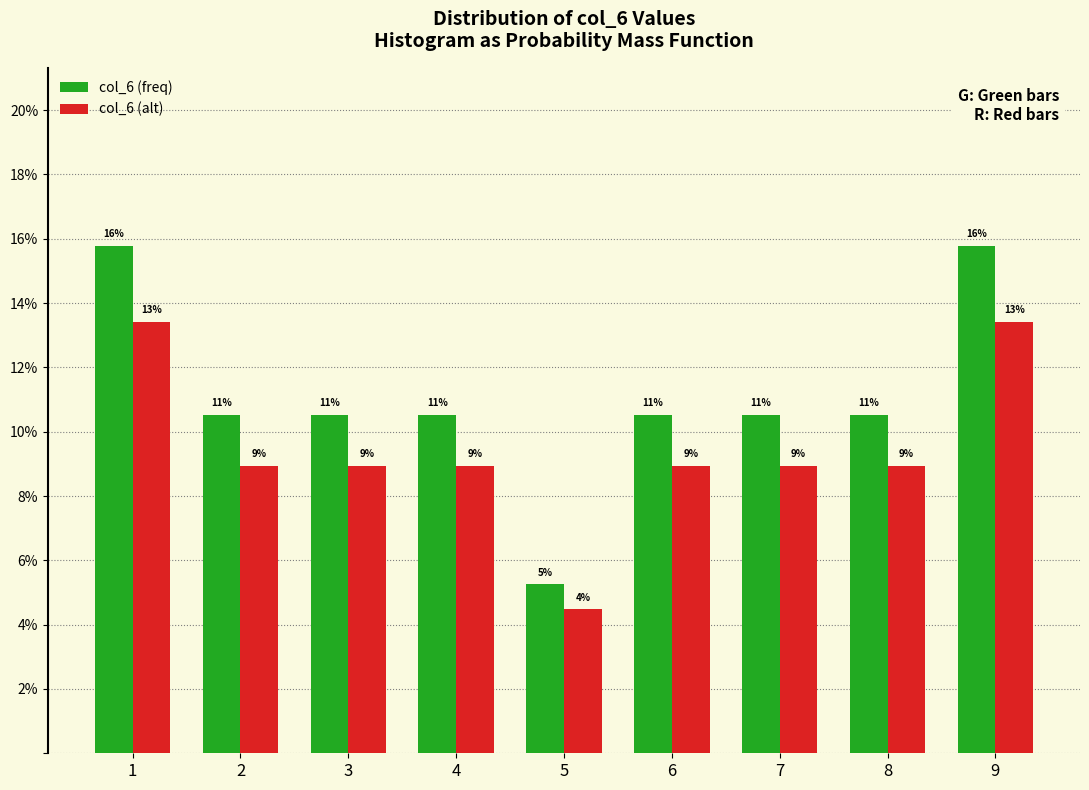

Does the chart contain any negative values?

No